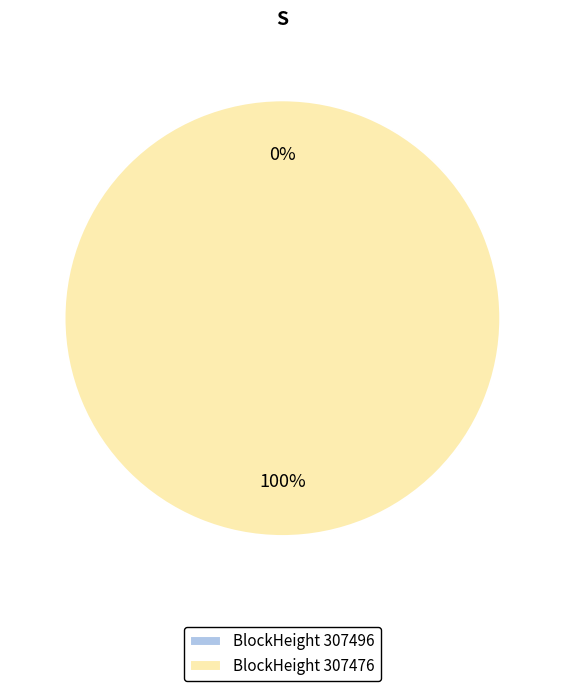

To the nearest percent, what percentage of the pie is 307476?

100%